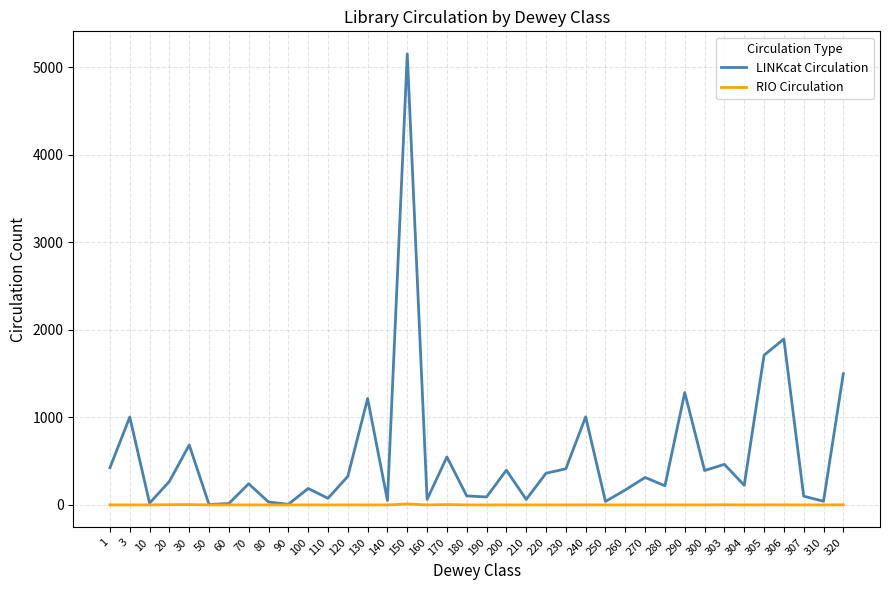

What is the sum of the LINKcat Circulation values at 220 and 280?

581